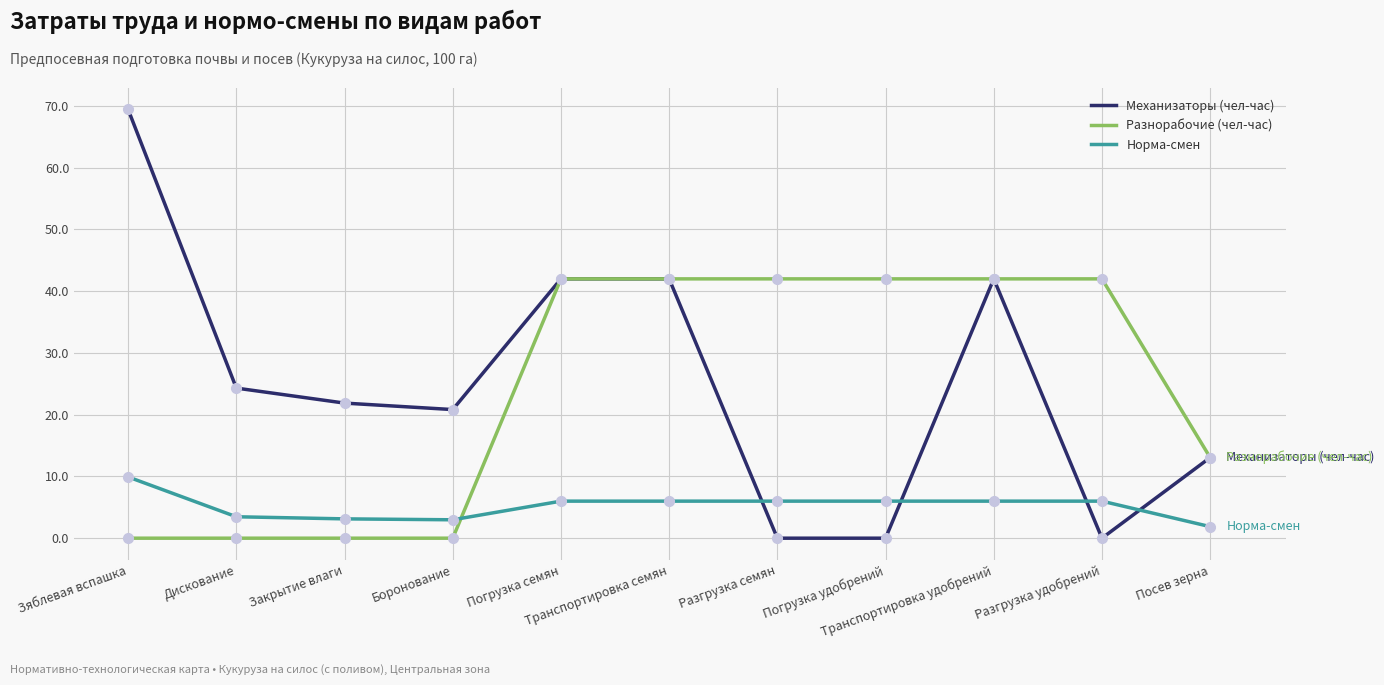

List the series in order of their peak value, highest first.

Механизаторы (чел-час), Разнорабочие (чел-час), Норма-смен